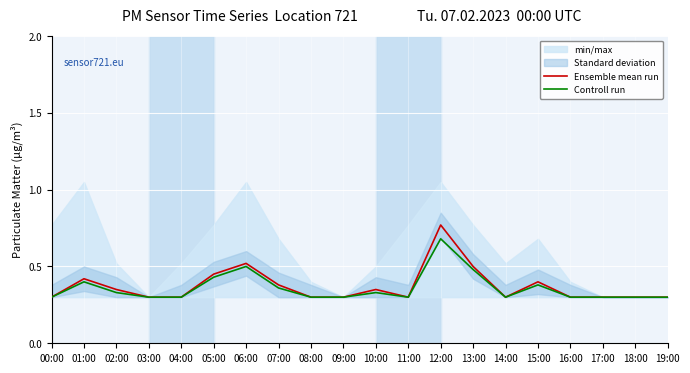

What is the average value of the Controll run series?

0.4